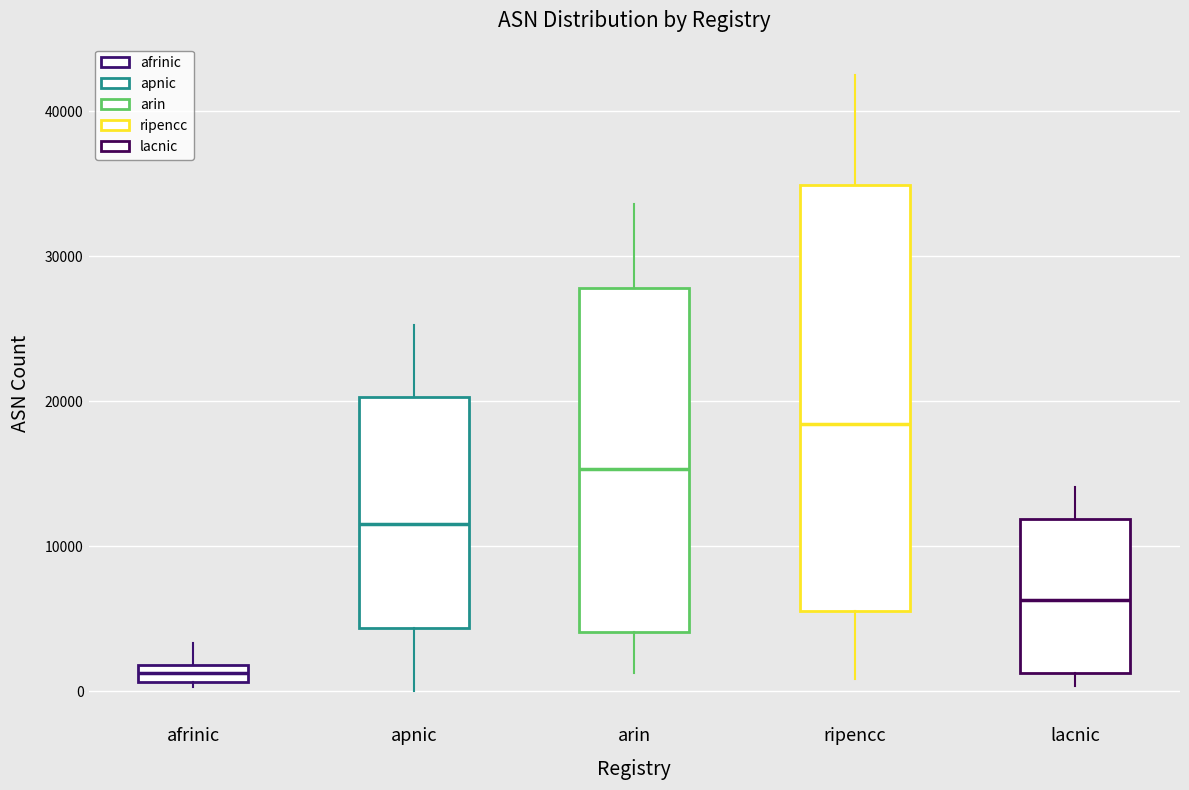

Where is the upper edge of the box for afrinic on the y-axis? The values are not printed on the chart, so give them approximately, as read against the axis.

2000